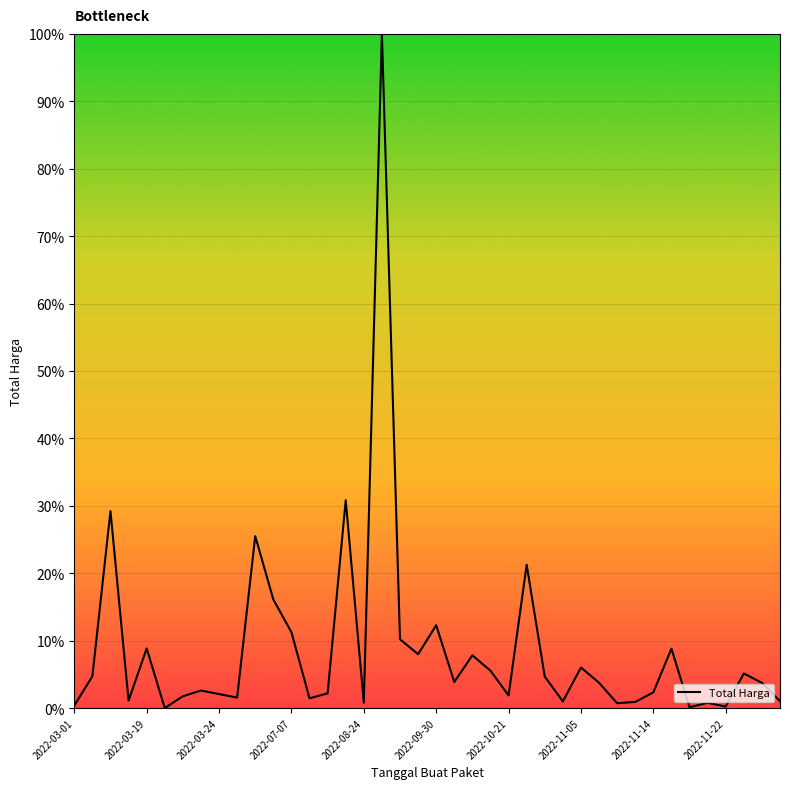

What is the difference between the maximum and minimum values?

100.0